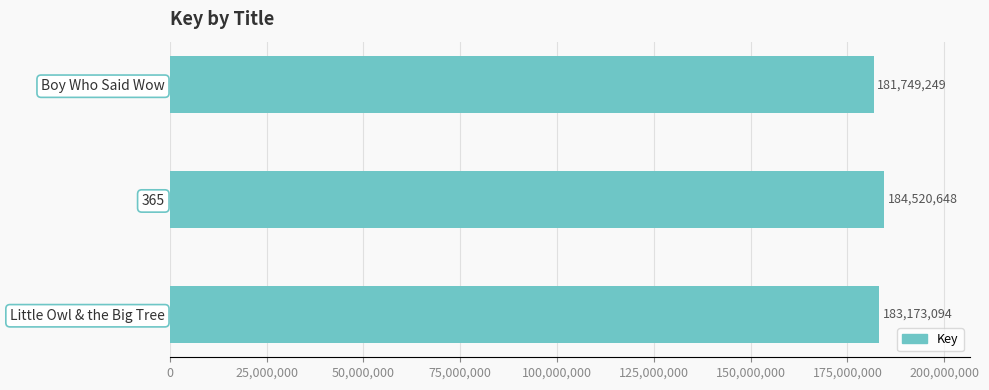

Where is the data nearest to the value 183134948?

Little Owl & the Big Tree